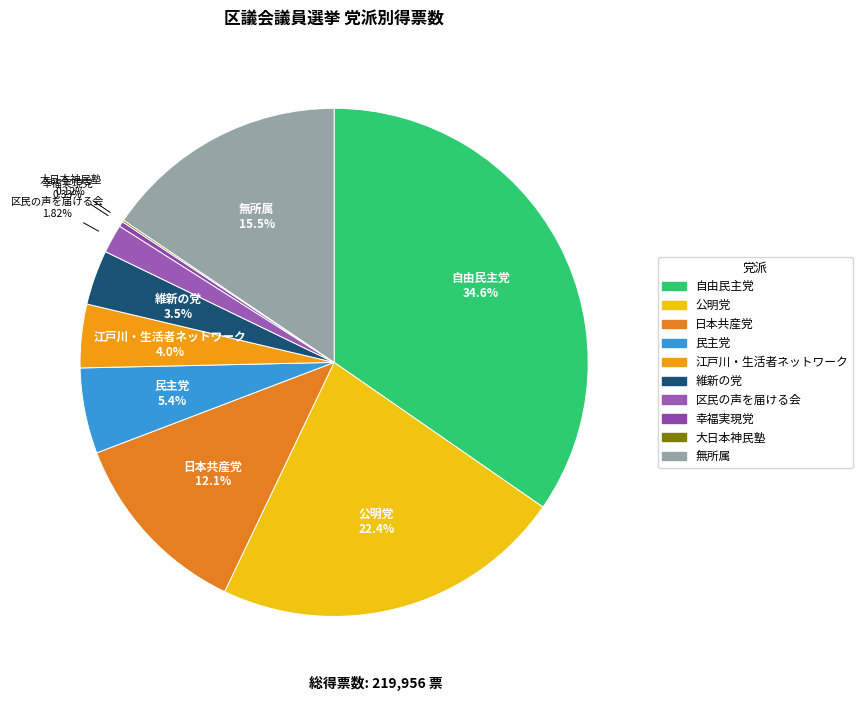

Approximately how many times larger is the value at 無所属 compared to 自由民主党?

0.4